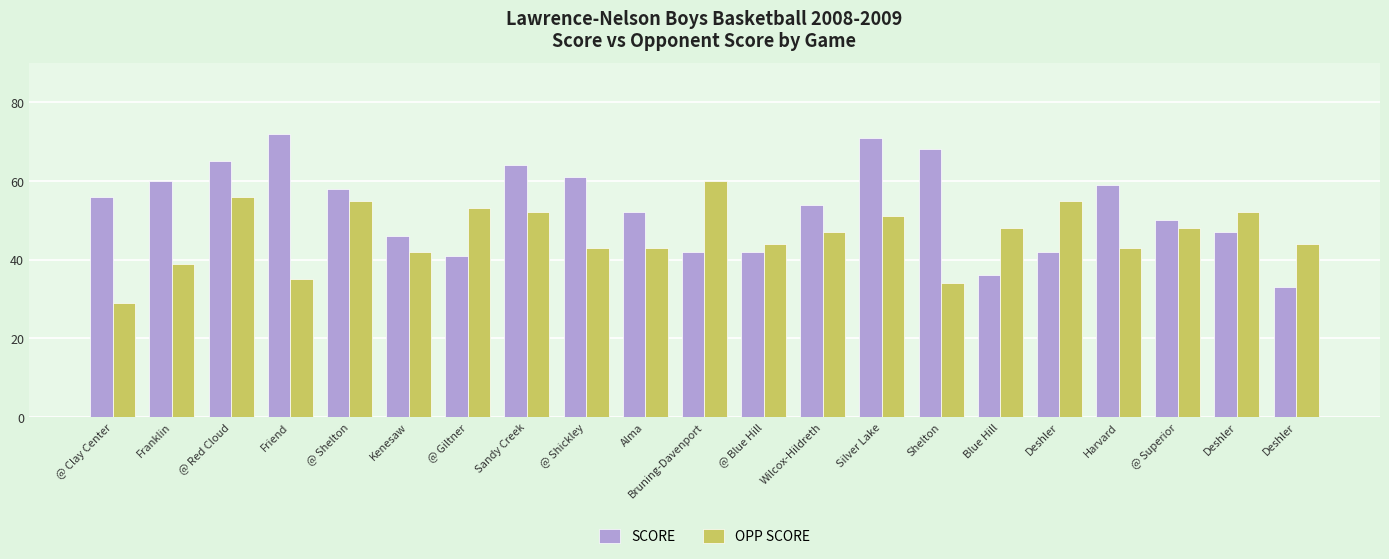

What is the difference between the second highest and second lowest values in the OPP SCORE series?

22